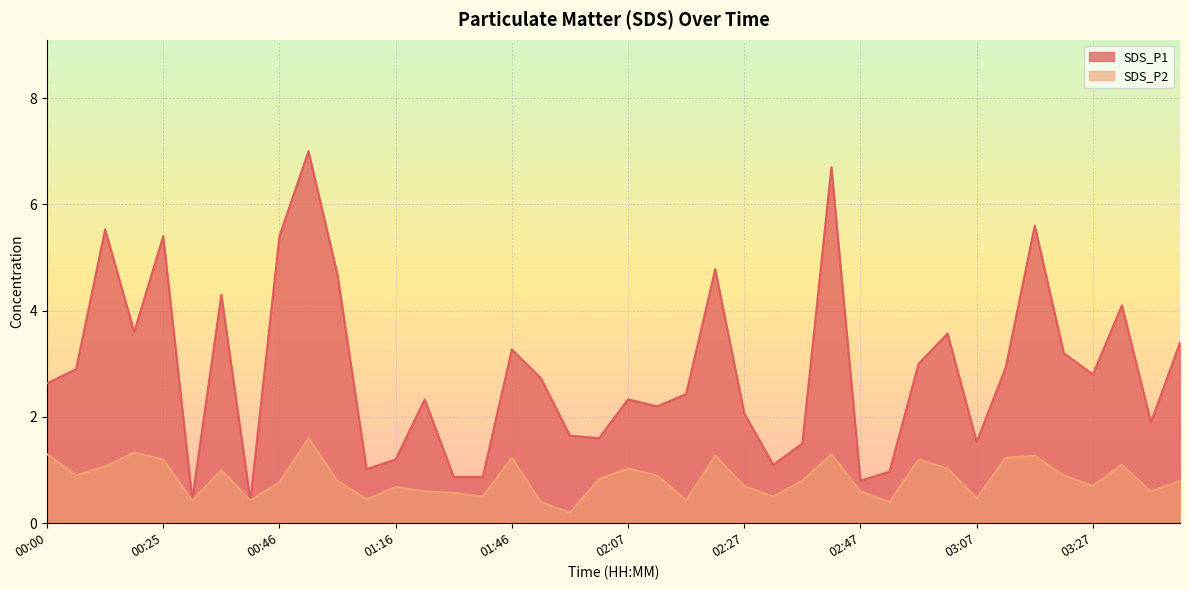

What are all the series names shown in the legend?

SDS_P1, SDS_P2